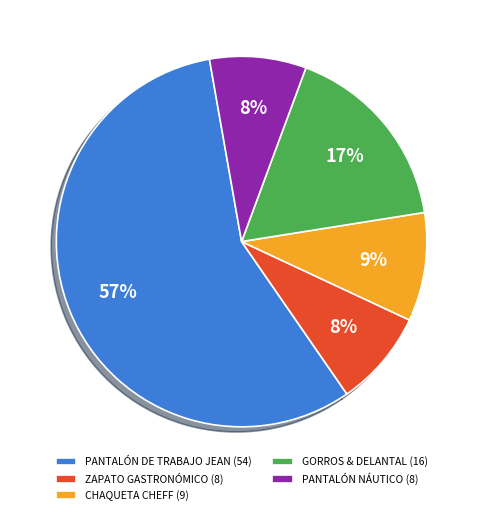

Is there any slice that represents more than half of the pie?

Yes